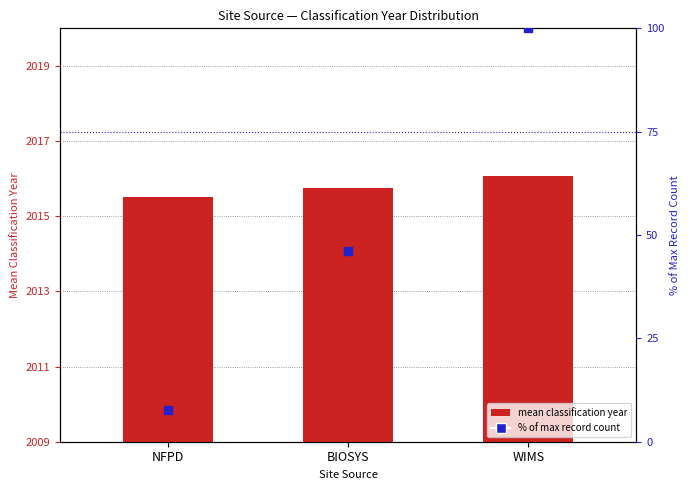

Which series contains the highest Y value?

mean classification year